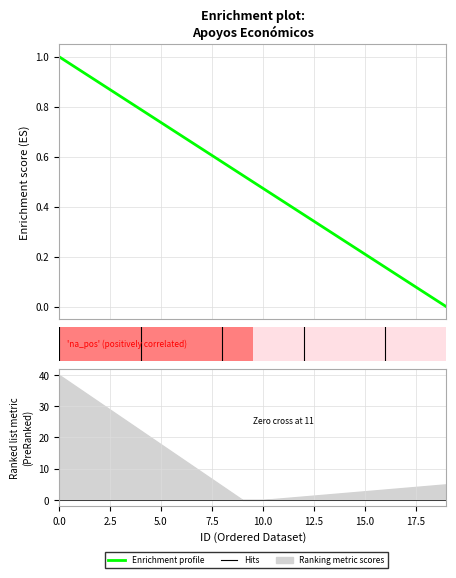

What is the label of the 13th point from the left?

12